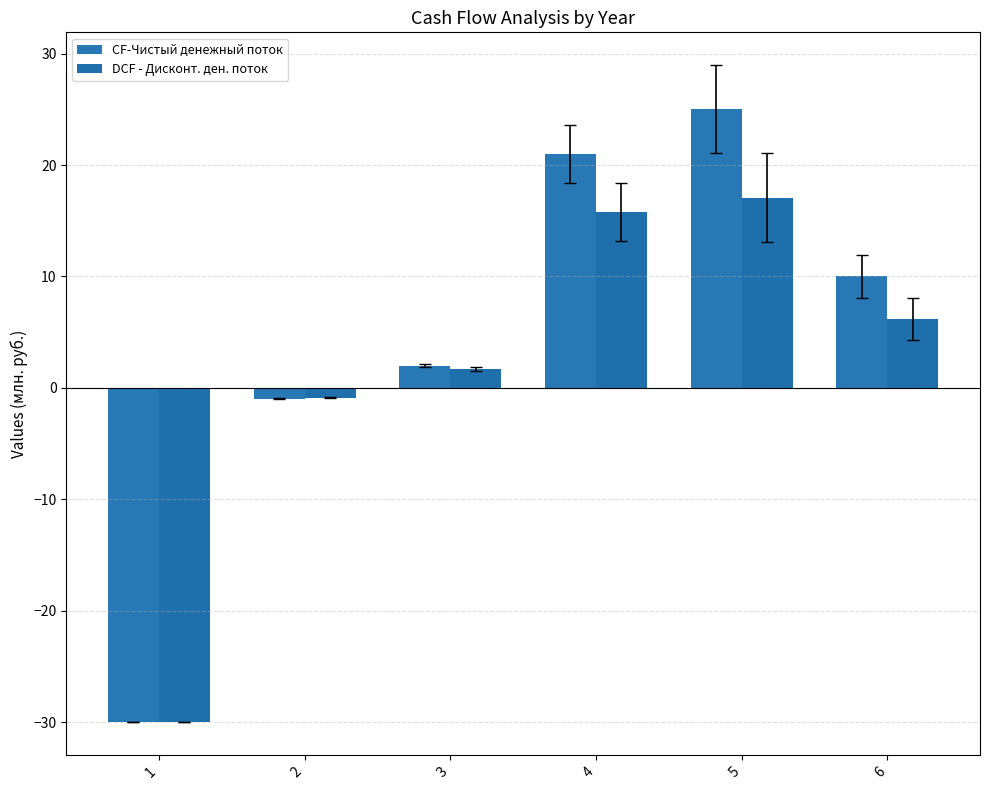

How many positive values does the DCF - Дисконт. ден. поток series have?

4